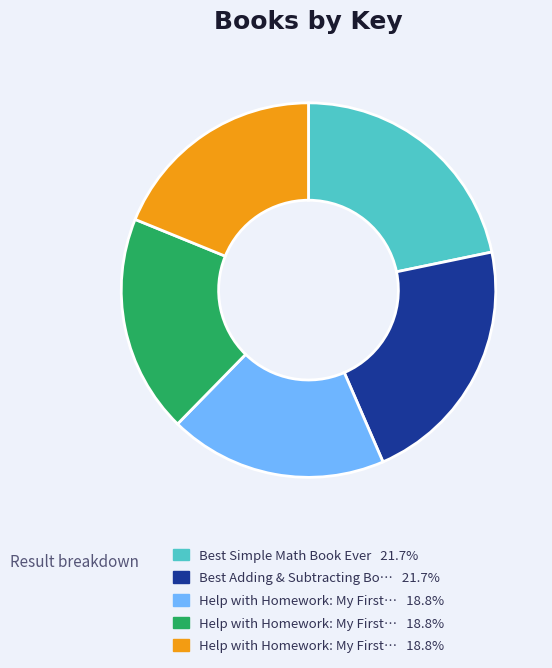

Is there any slice that represents more than half of the pie?

No